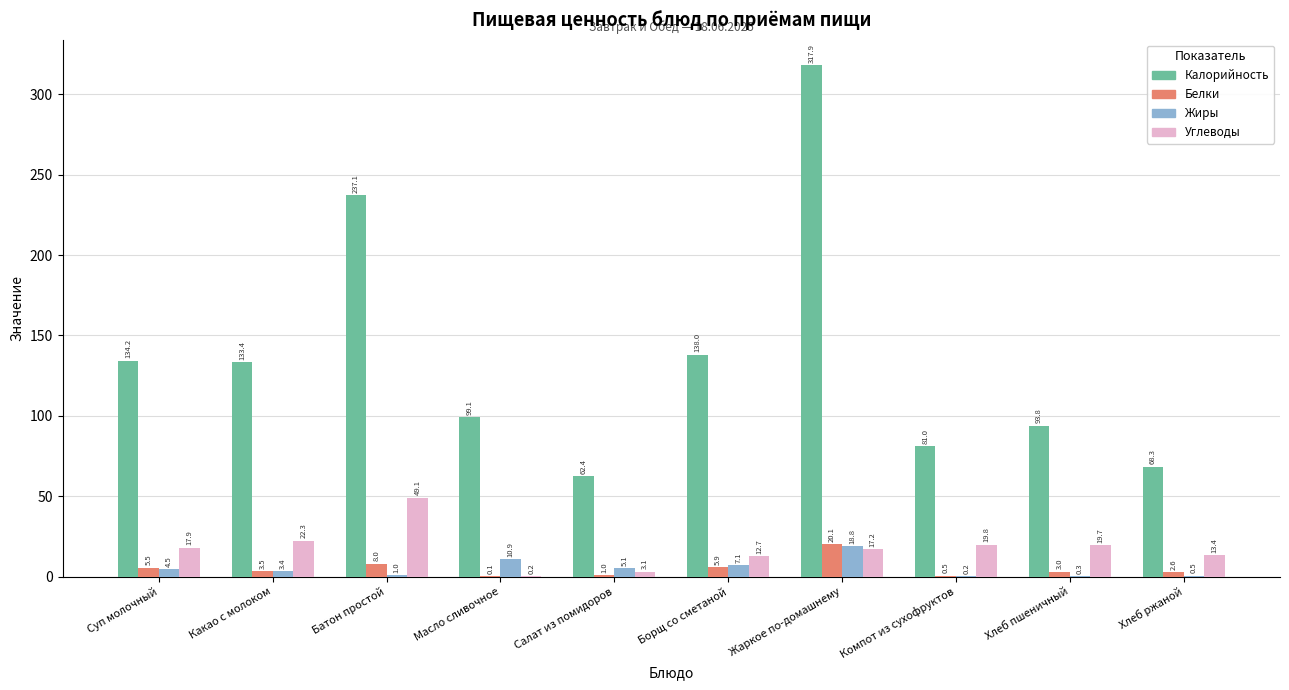

What value does the Углеводы series have at Батон простой?

49.1